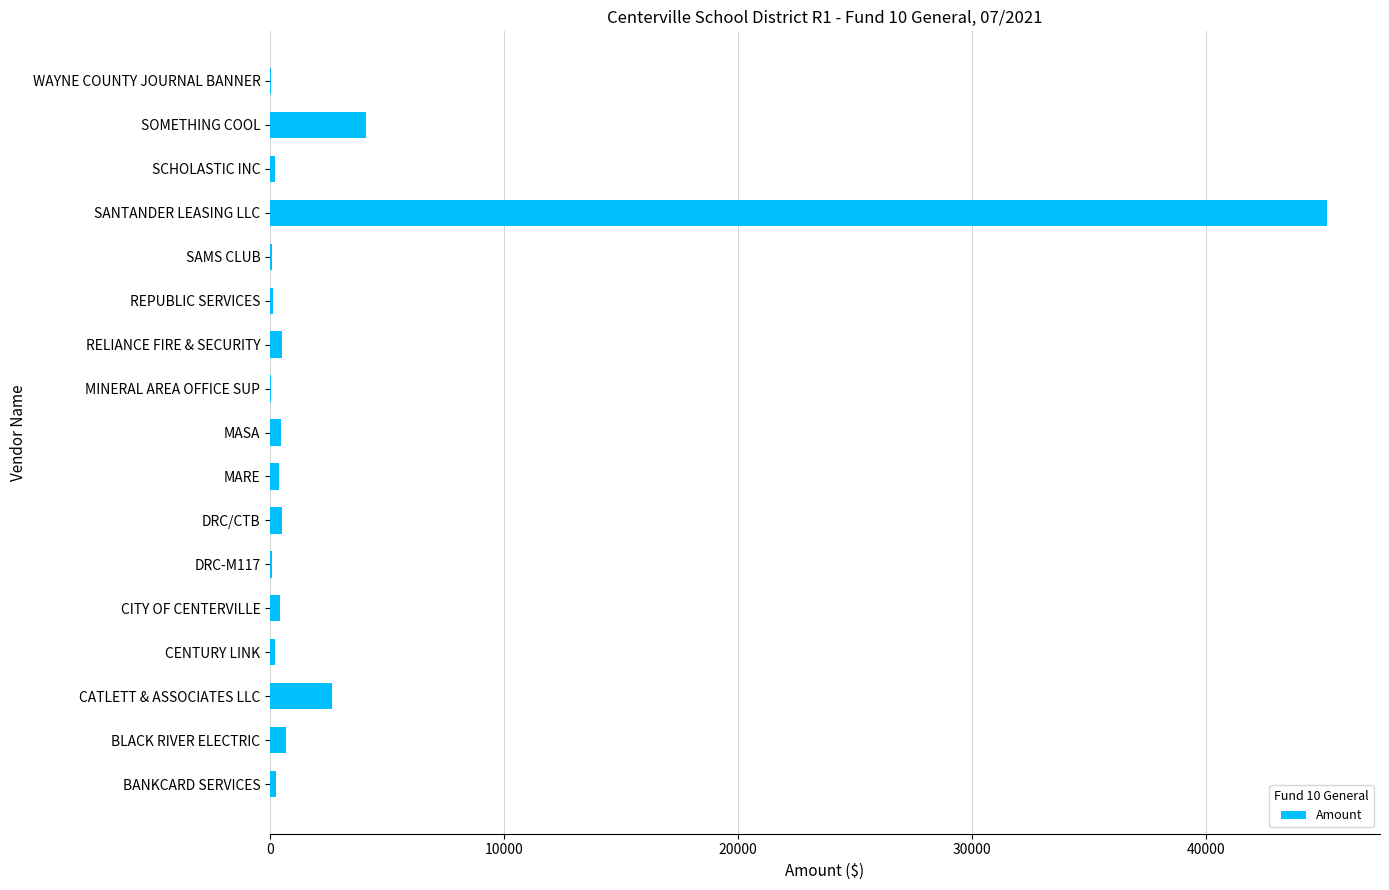

The value at SANTANDER LEASING LLC is 45162.0. True or false?

True